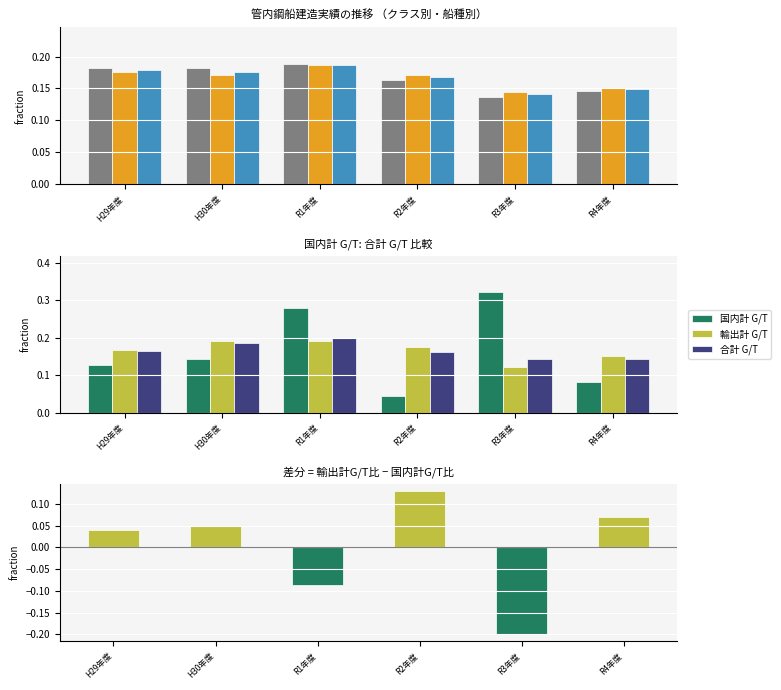

How many 合計 隻 values are between 0 and 1?

6